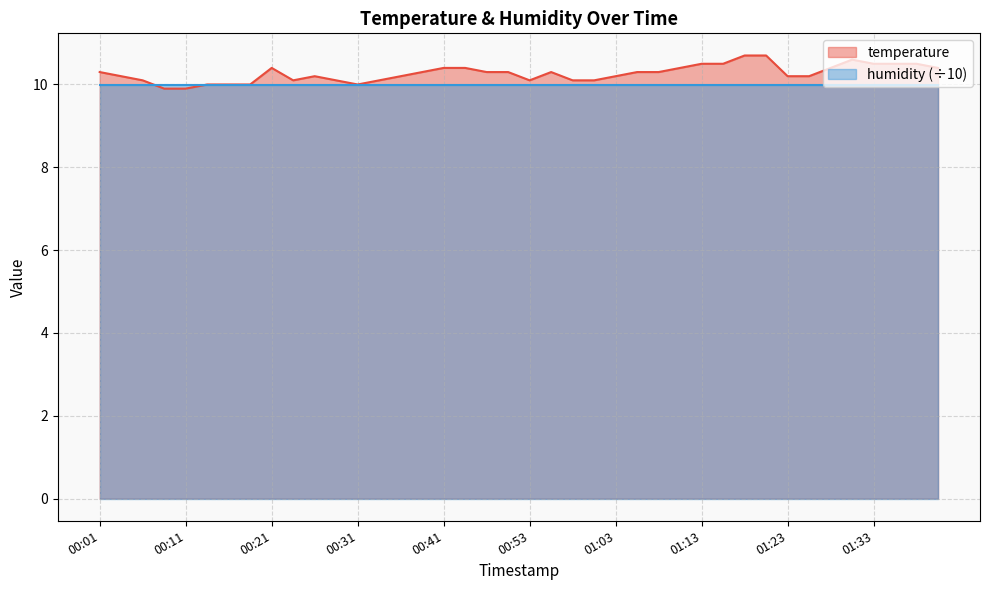

Approximately how many times larger is the value at 00:06 compared to 00:01?

1.0